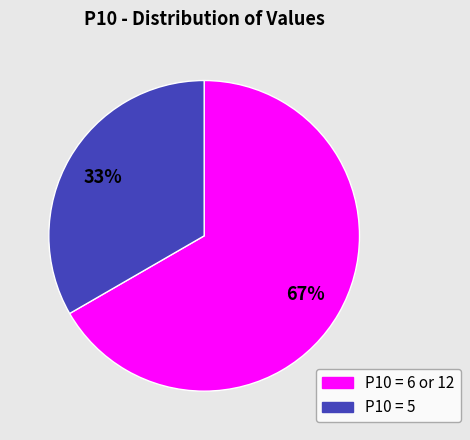

How many slices are in this pie chart?

2